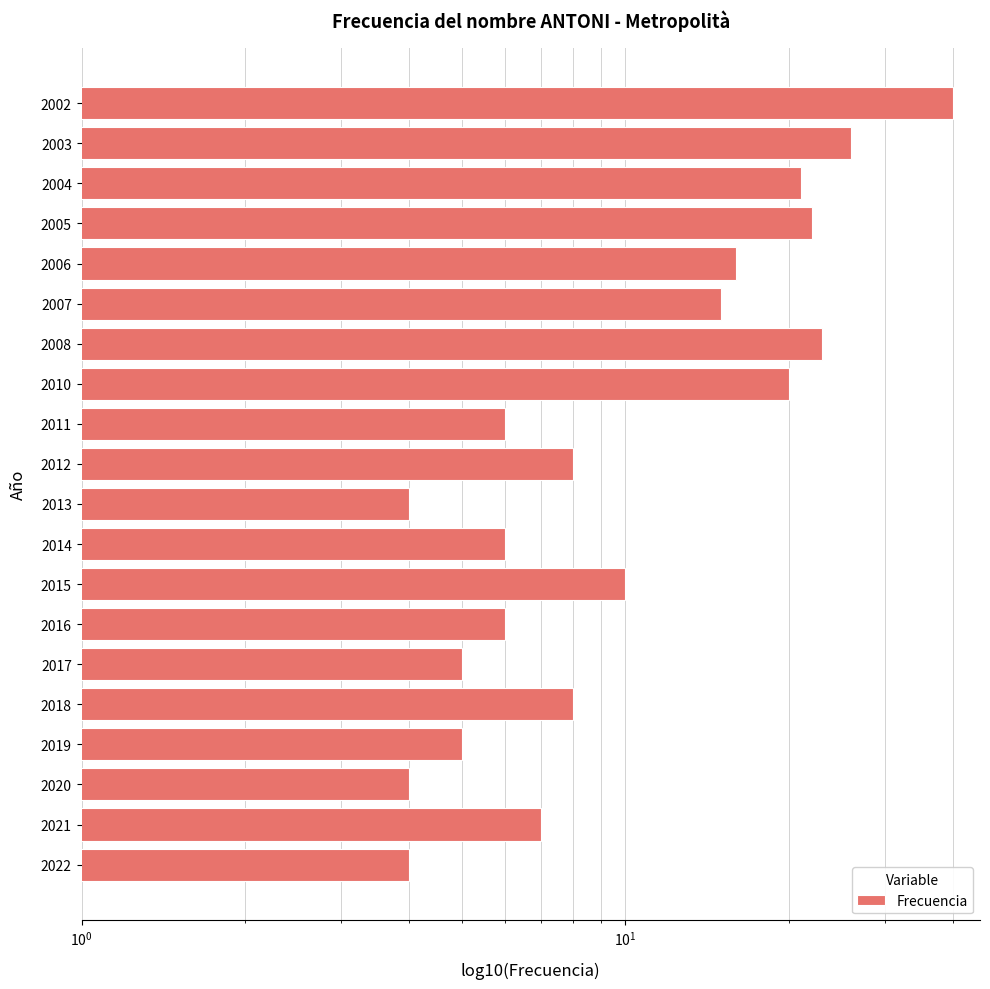

Is it true that the value at 2012 is 8?

True